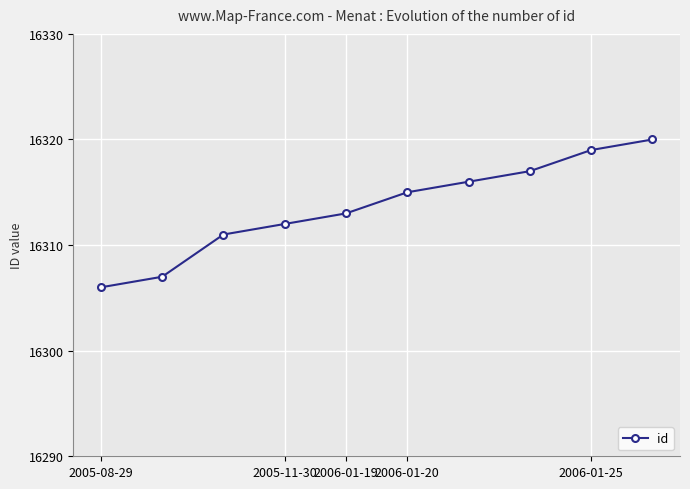

True or false: there are more than 1 points higher than both neighbors.

False